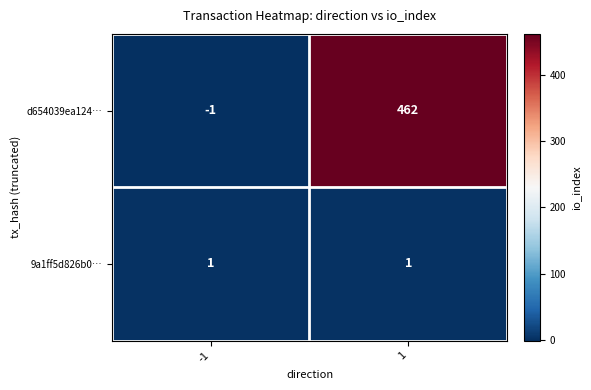

At which category is the sum across all series the highest?

1